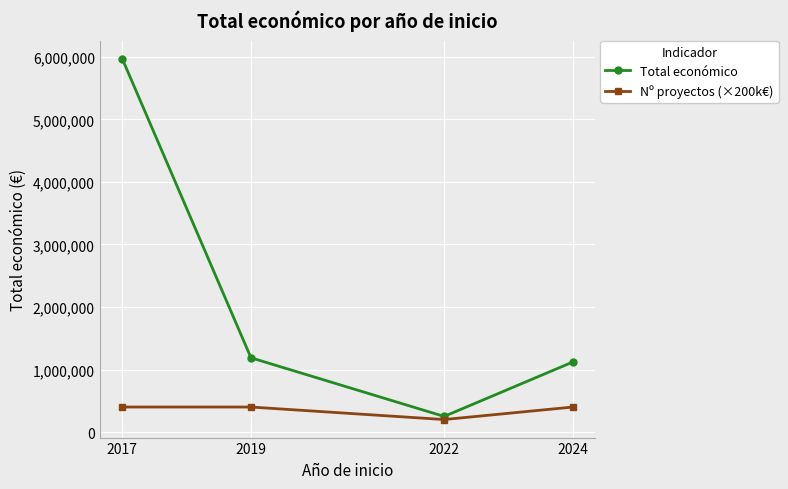

In Nº proyectos (×200k€), how many points are lower than both neighbors (excluding endpoints)?

1